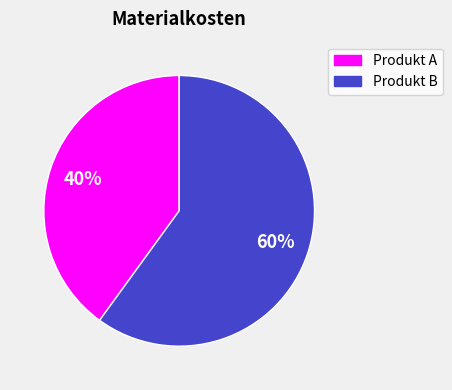

What is the majority slice?

Produkt B